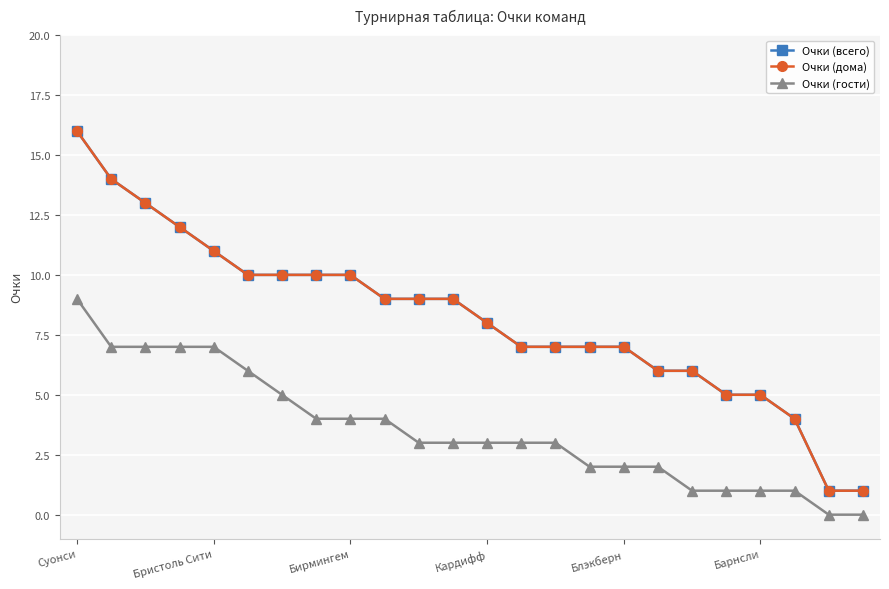

Which series has the largest total across all categories?

Очки (всего)